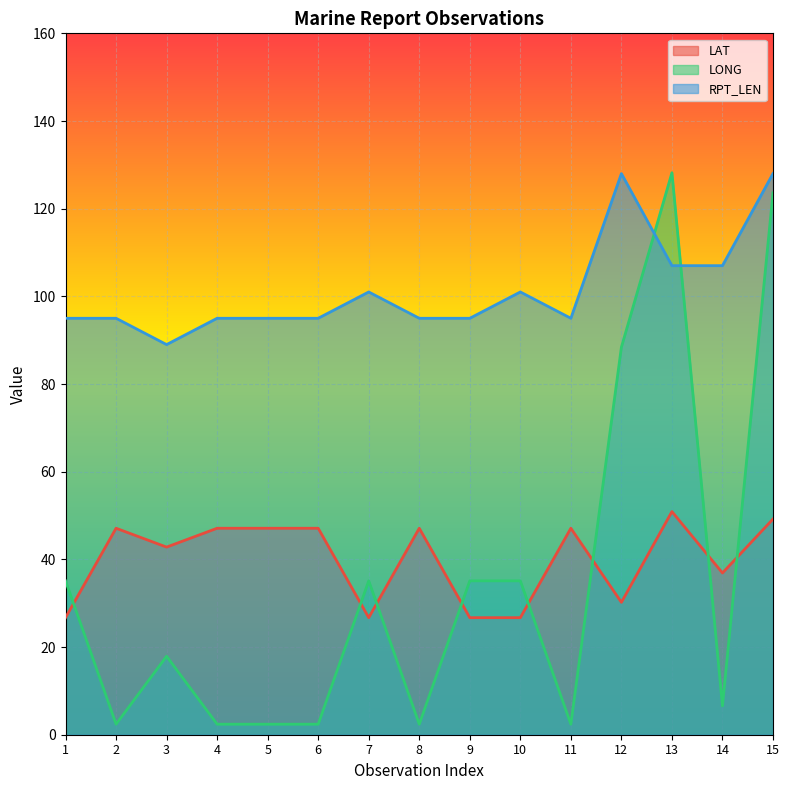

Is the value of LONG at 3 greater than the value of RPT_LEN at 4?

No